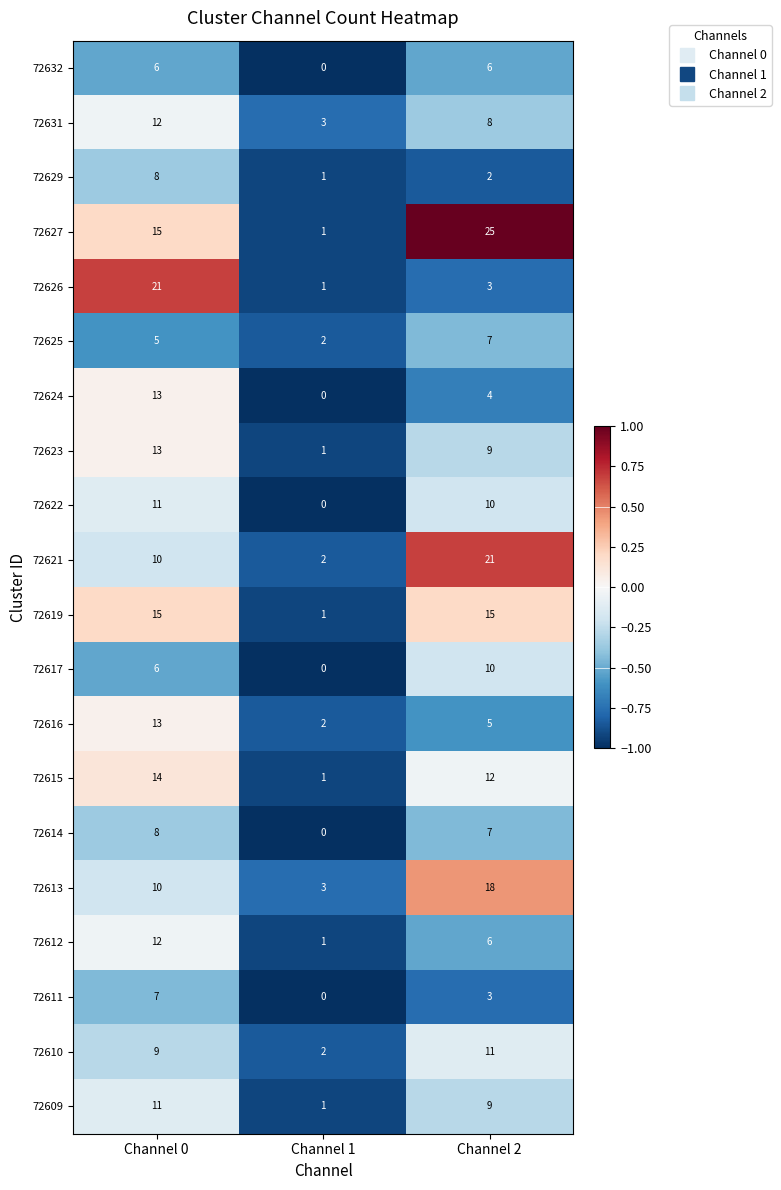

At which category is the sum across all series the highest?

Channel 0